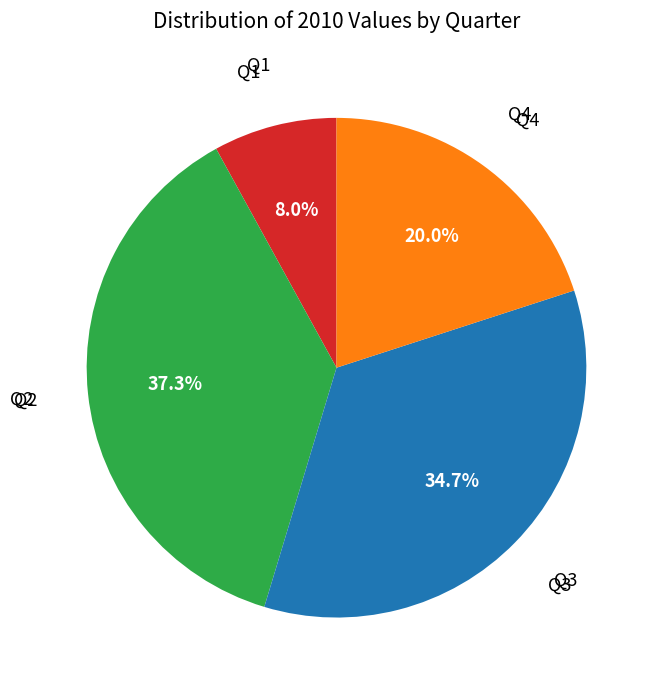

Is there any slice that represents more than half of the pie?

No